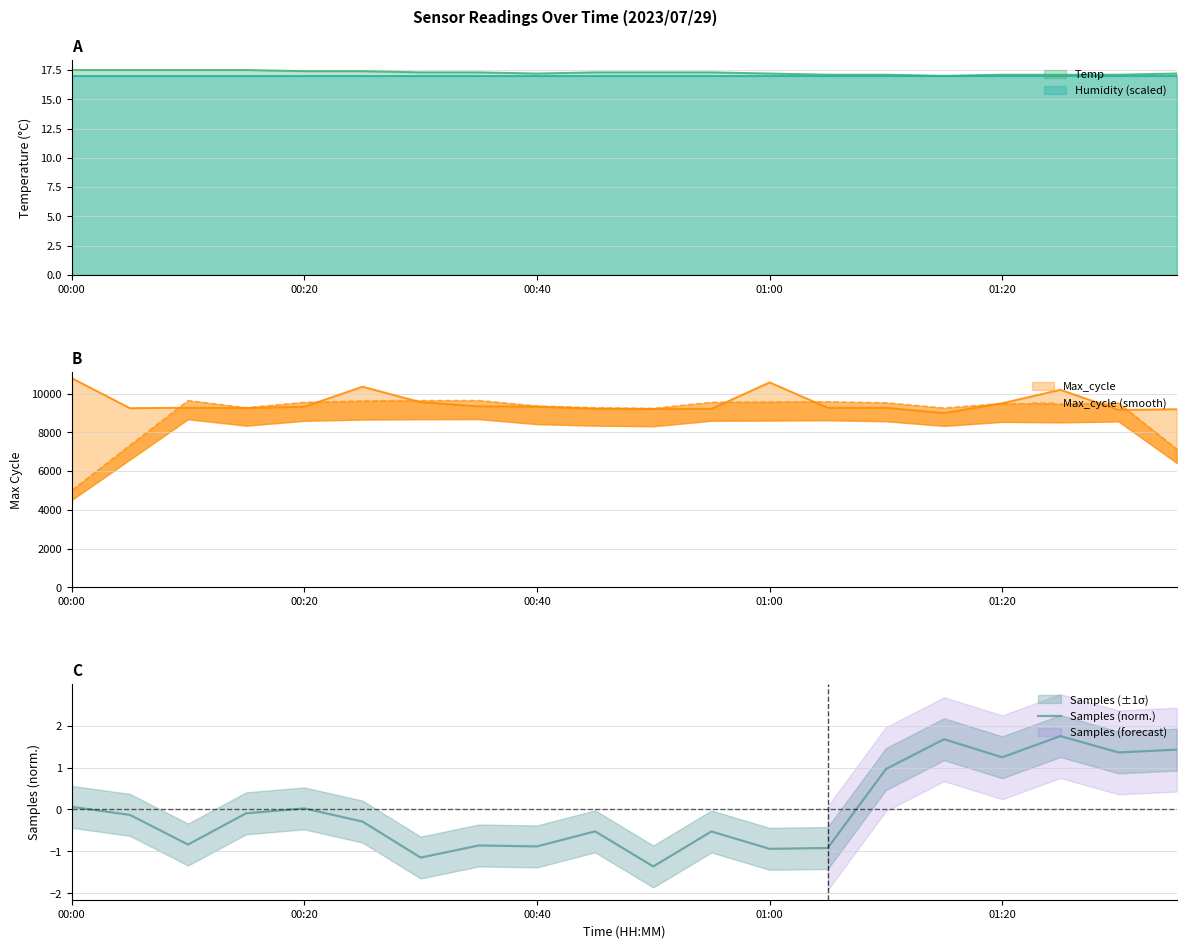

What is the lowest value of the Samples (norm.) series?

-1.4